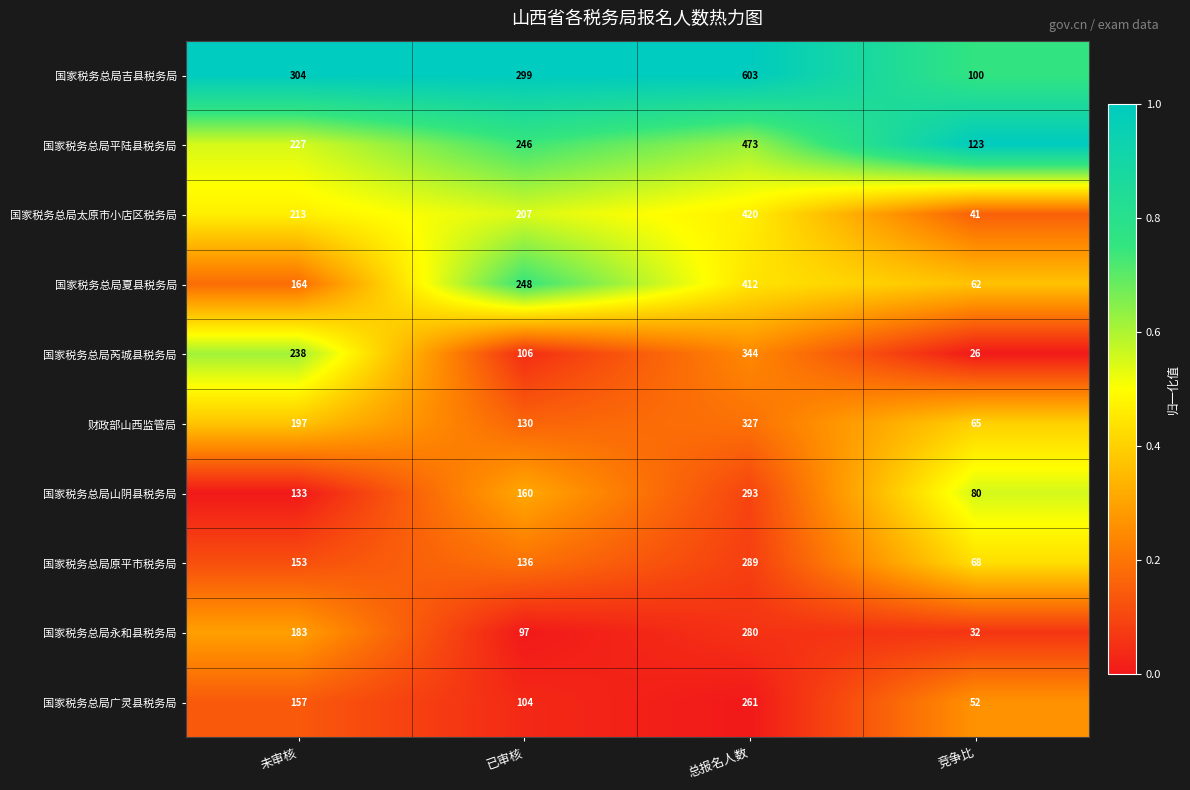

What is the total value across all series at 已审核?

1733